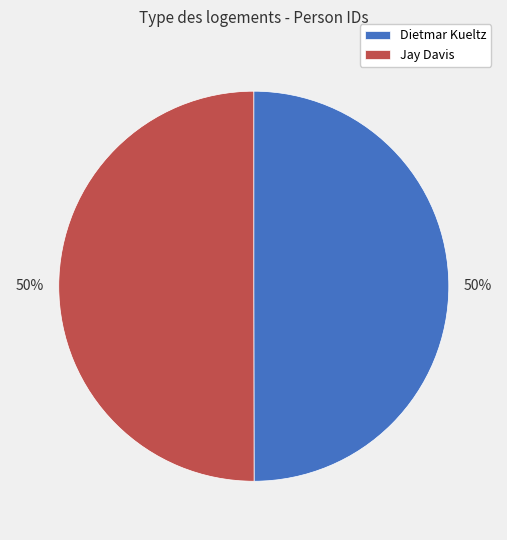

What percentage is the Jay Davis slice, to the nearest percent?

50%